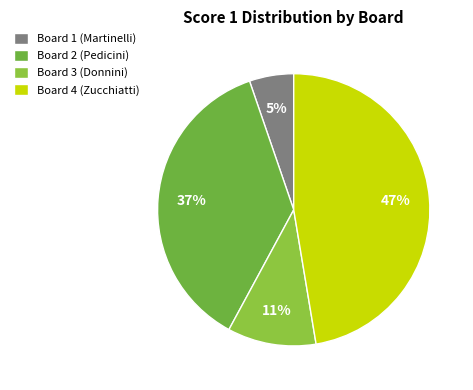

What percentage is the Board 2 (Pedicini) slice, to the nearest percent?

37%